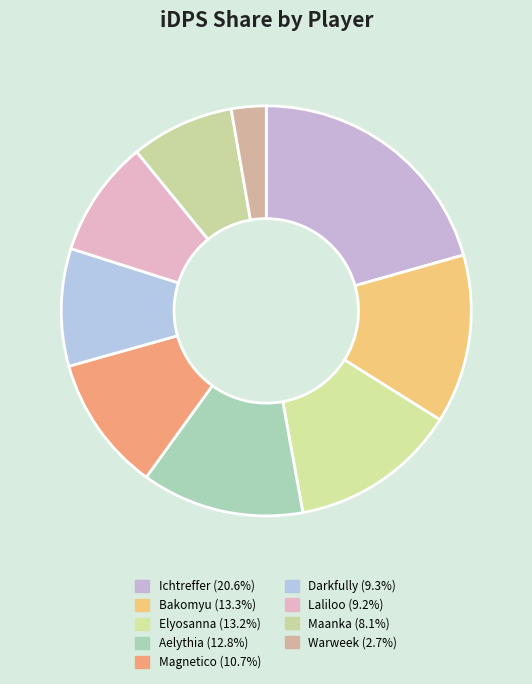

Does Magnetico represent more than half of the total?

No